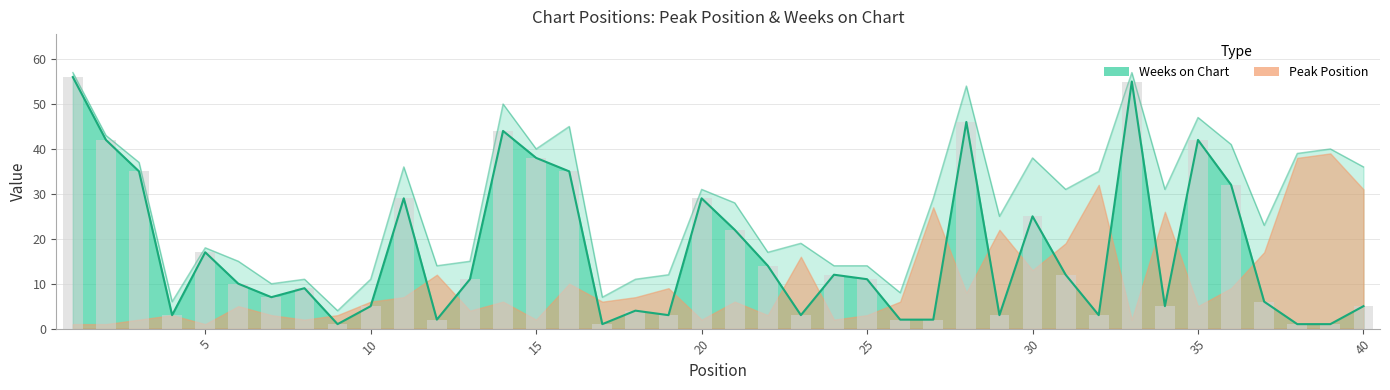

True or false: the data shows 1 at 4.

False